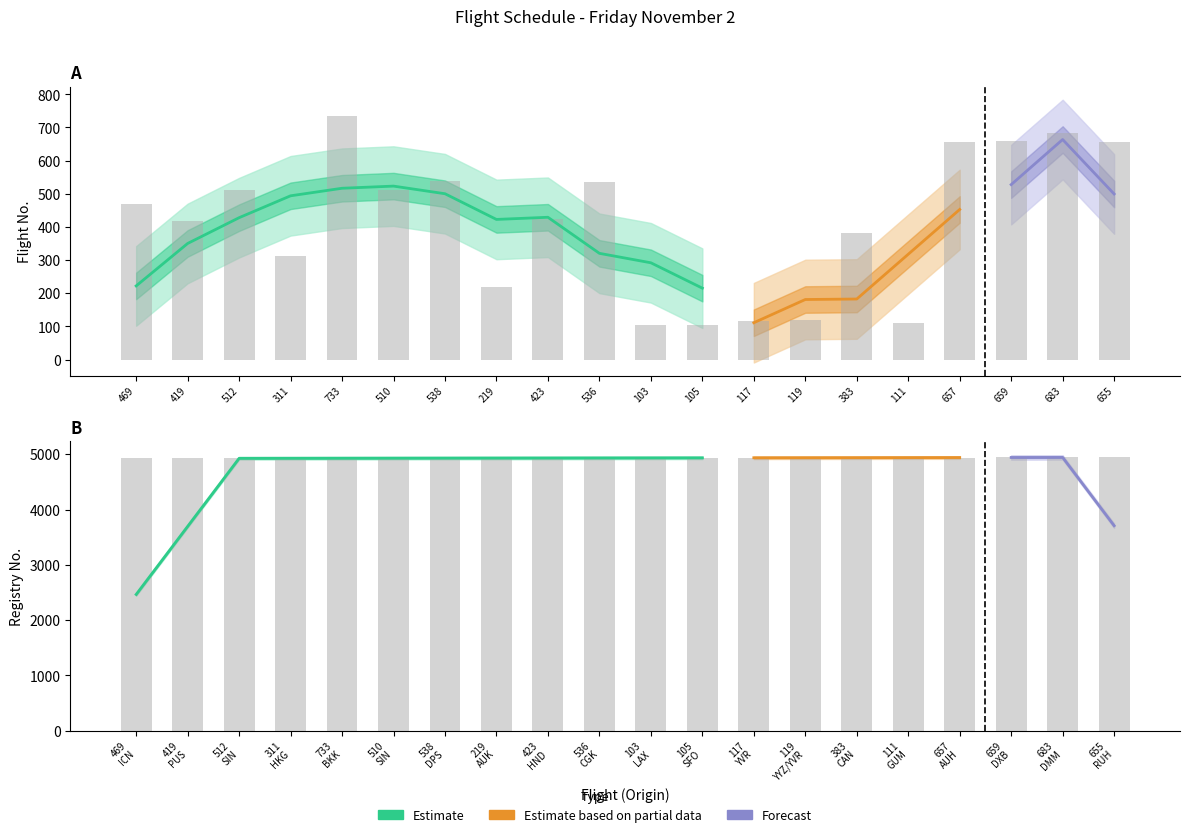

List the series in order of their overall mean, highest first.

Registry No, Flight No (x)